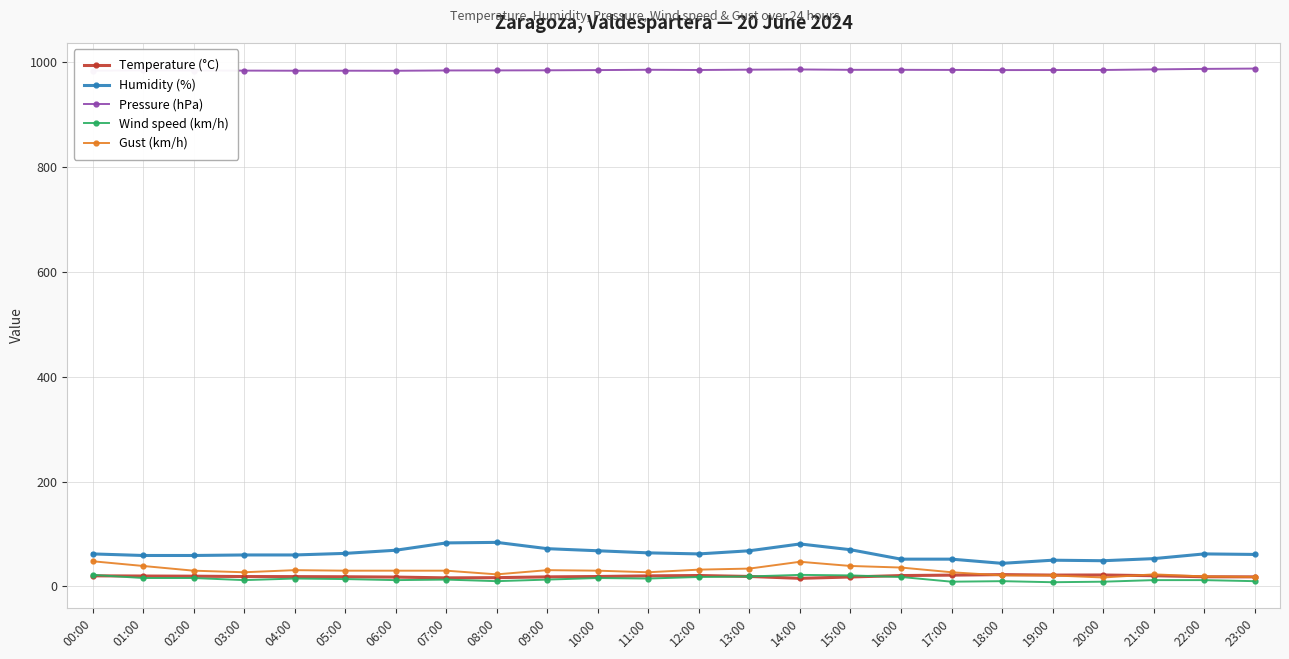

At how many categories does at least one series exceed 325?

24